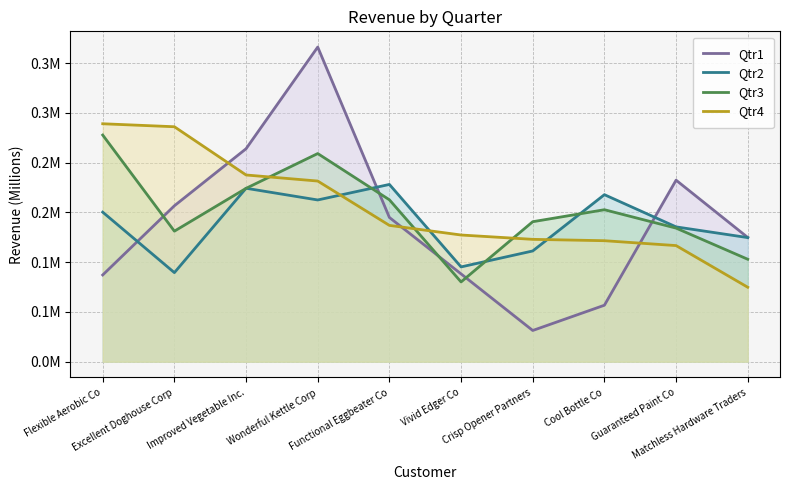

True or false: Qtr4 and Qtr2 cross at least once.

True